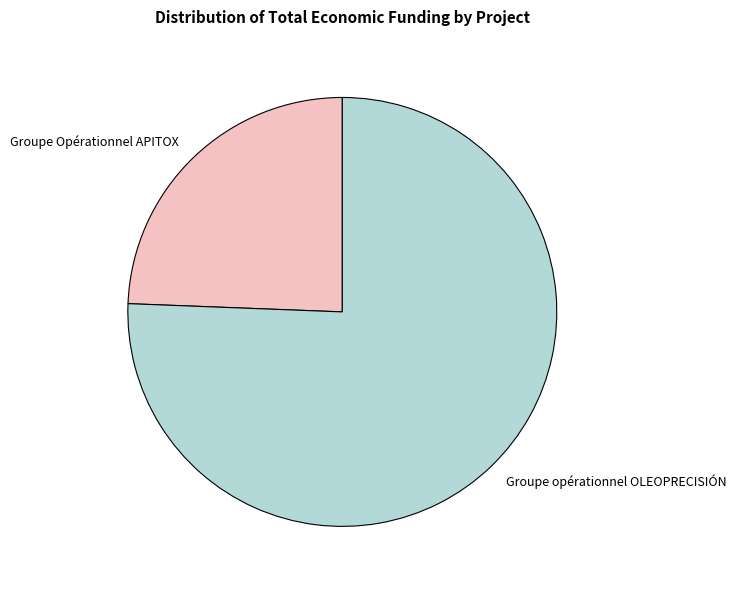

Is there a majority slice in this chart?

Yes